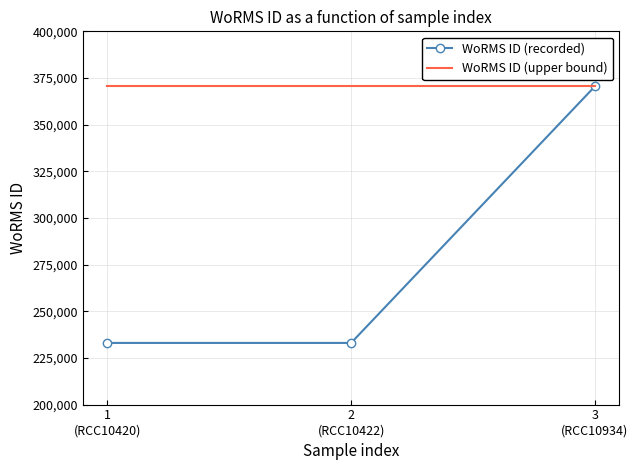

What position from the left is 2
(RCC10422)?

2